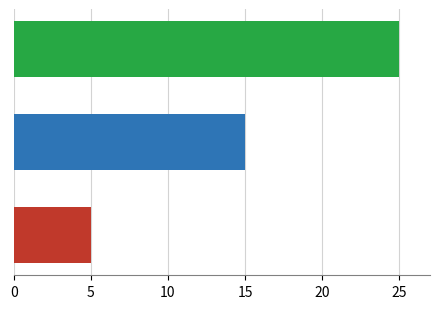

What is the greatest value displayed?

25